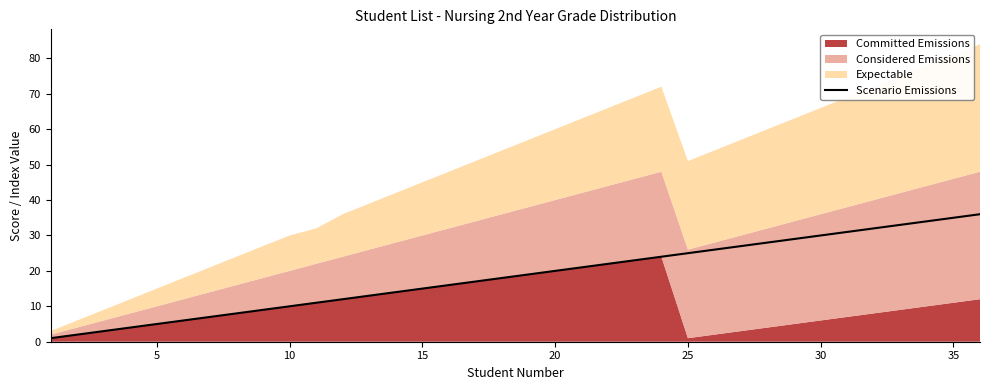

Is it true that Scenario Emissions equals 30 at 30?

True